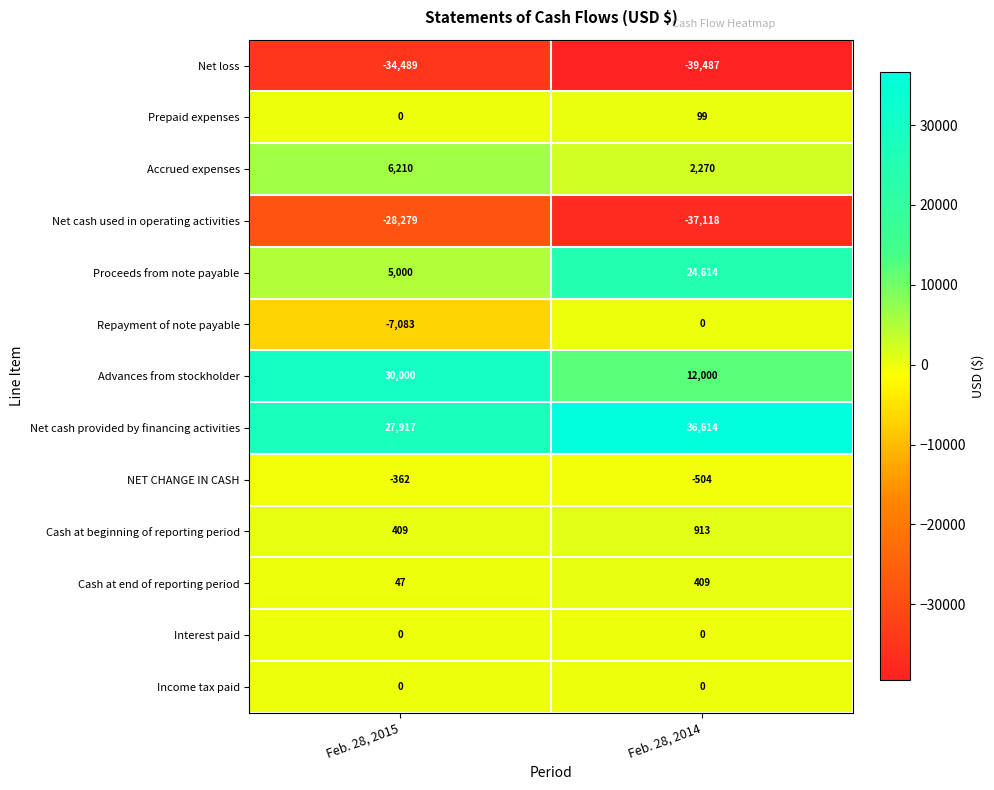

Reading right to left, extract all data points from this chart.

Net loss: -39487	-34489
Prepaid expenses: 99	0
Accrued expenses: 2270	6210
Net cash used in operating activities: -37118	-28279
Proceeds from note payable: 24614	5000
Repayment of note payable: 0	-7083
Advances from stockholder: 12000	30000
Net cash provided by financing activities: 36614	27917
NET CHANGE IN CASH: -504	-362
Cash at beginning of reporting period: 913	409
Cash at end of reporting period: 409	47
Interest paid: 0	0
Income tax paid: 0	0